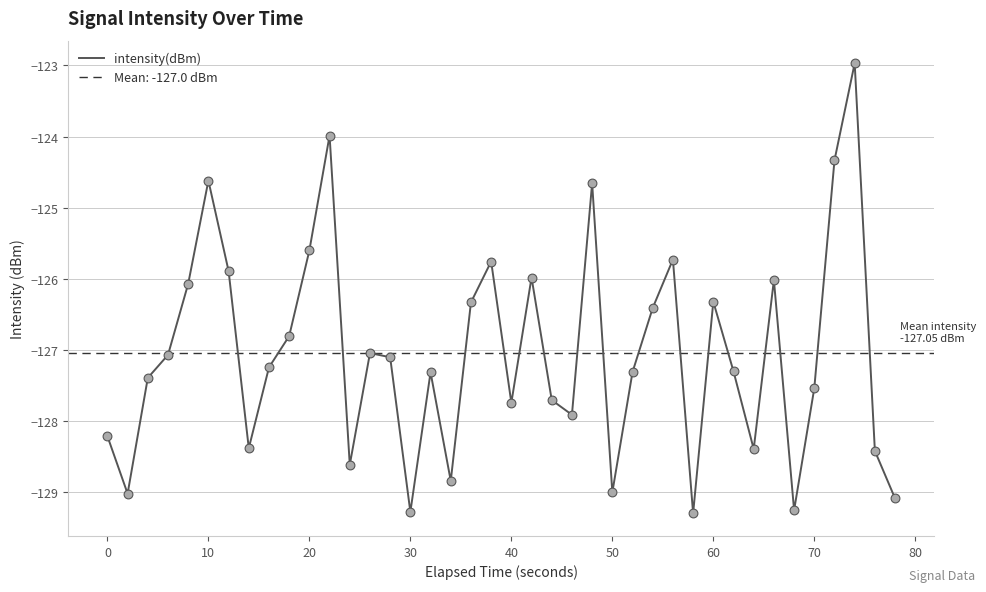

What is the minimum value for intensity(dBm)?

-129.3